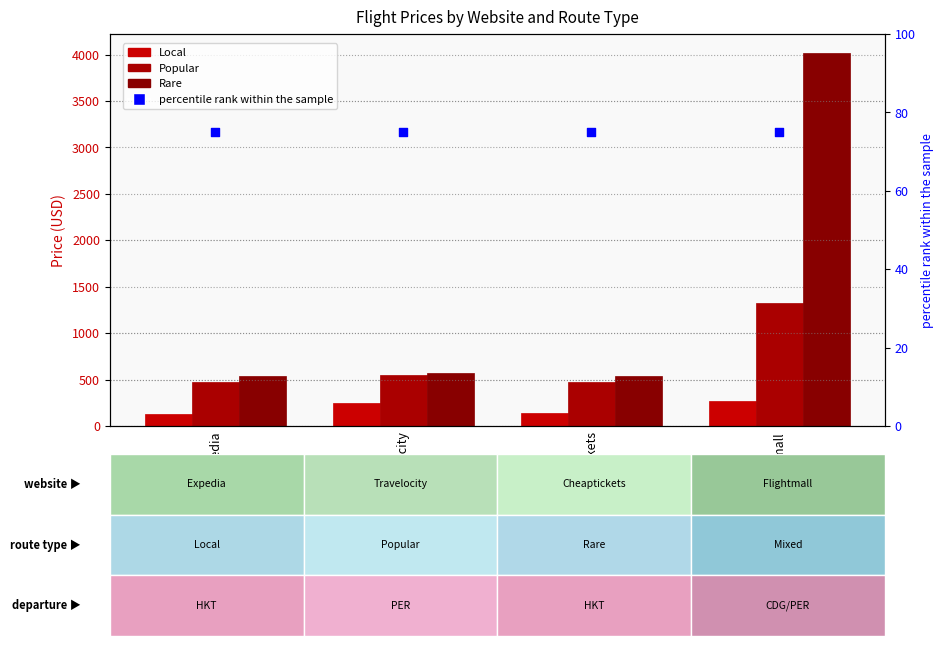

Which series reaches the maximum Y coordinate?

Rare